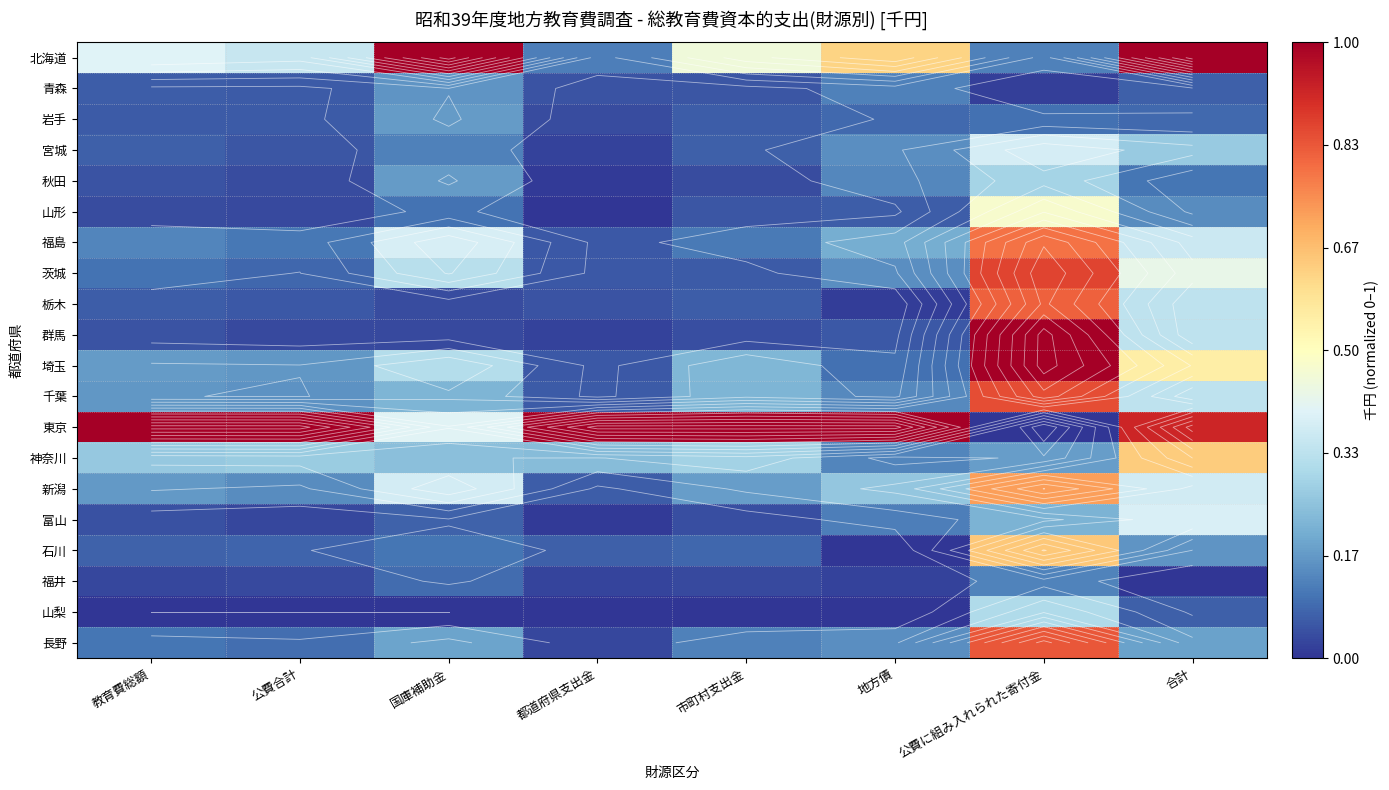

True or false: 富山 has a value of 0.1 at 公費に組み入れられた寄付金.

False